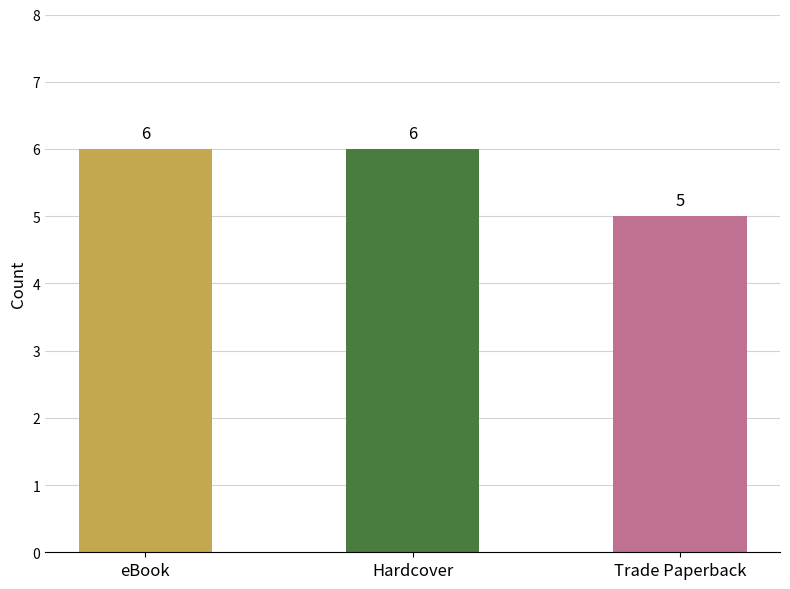

Reading right to left, extract all data points from this chart.

Trade Paperback=5	Hardcover=6	eBook=6